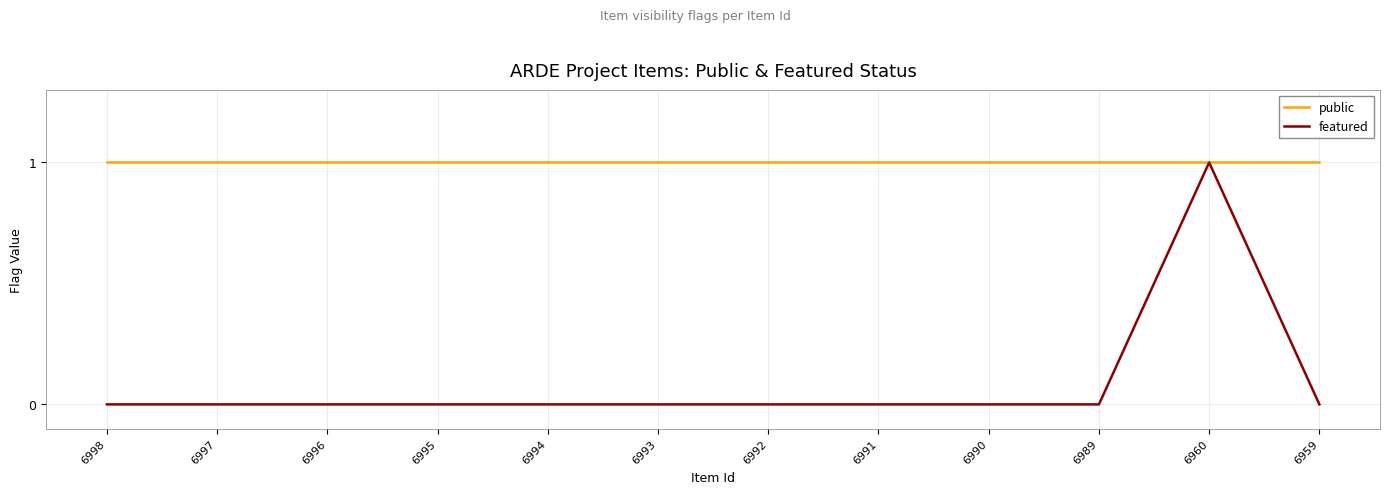

Does the chart display data point markers on the line(s)?

No